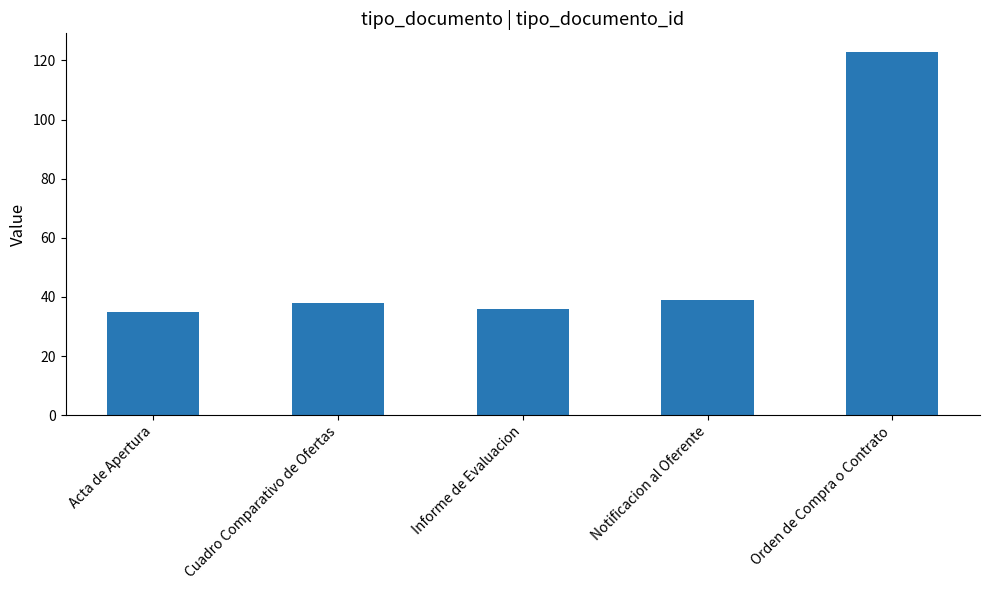

Approximately how many times larger is the value at Acta de Apertura compared to Cuadro Comparativo de Ofertas?

0.9